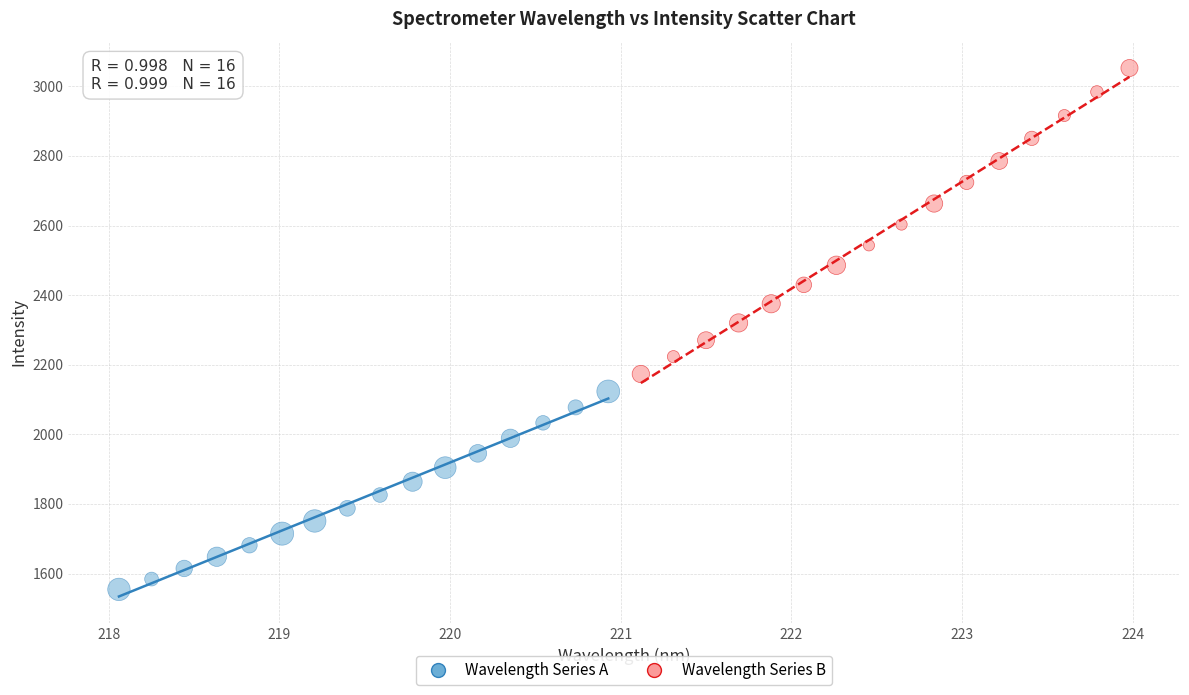

What are all the series names shown in the legend?

Wavelength Series A, Wavelength Series B